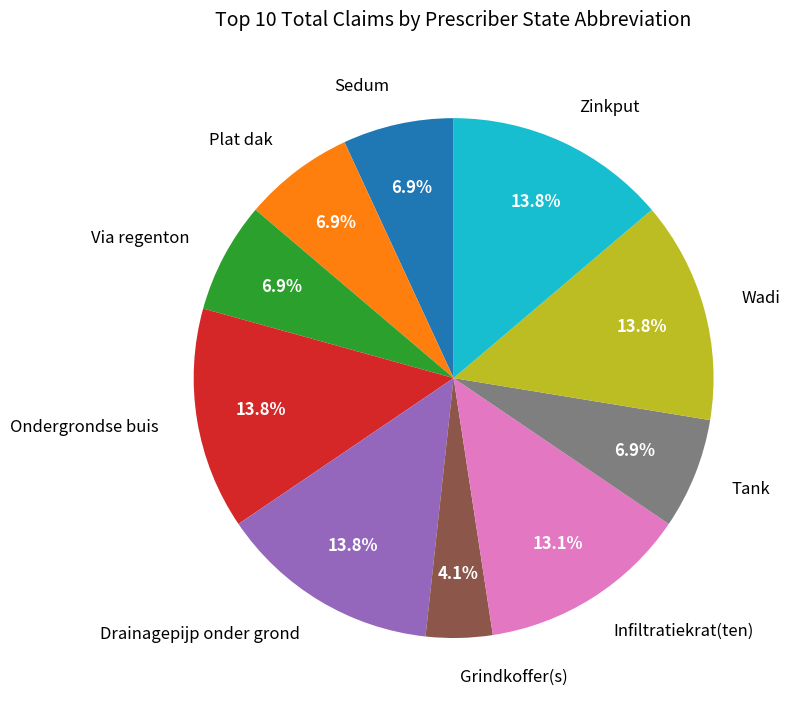

Combined, what portion of the pie is Sedum and Tank?

13.8%